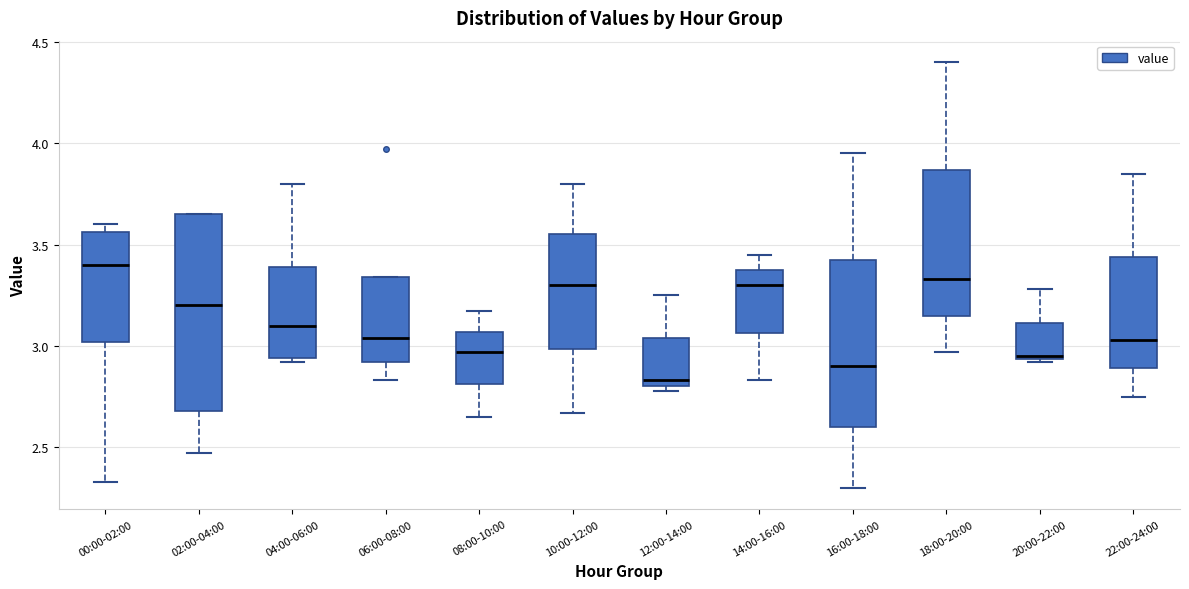

Reading left to right, transcribe this box plot: for each box, give where its median line is, the range the box spans, and where its two whiskers end, as read against the y-axis. The values are not printed on the chart, so give them approximately, as read against the axis.

00:00-02:00: median 3.40, box 3.00 to 3.55, whiskers 2.35 to 3.60
02:00-04:00: median 3.20, box 2.70 to 3.65, whiskers 2.45 to 3.65
04:00-06:00: median 3.10, box 2.95 to 3.40, whiskers 2.90 to 3.80
06:00-08:00: median 3.05, box 2.90 to 3.35, whiskers 2.85 to 3.35
08:00-10:00: median 2.95, box 2.80 to 3.05, whiskers 2.65 to 3.15
10:00-12:00: median 3.30, box 3.00 to 3.55, whiskers 2.65 to 3.80
12:00-14:00: median 2.85, box 2.80 to 3.05, whiskers 2.80 (just below the box's lower edge) to 3.25
14:00-16:00: median 3.30, box 3.05 to 3.40, whiskers 2.85 to 3.45
16:00-18:00: median 2.90, box 2.60 to 3.45, whiskers 2.30 to 3.95
18:00-20:00: median 3.35, box 3.15 to 3.85, whiskers 2.95 to 4.40
20:00-22:00: median 2.95 (just above the box's lower edge), box 2.95 to 3.10, whiskers 2.90 to 3.30
22:00-24:00: median 3.05, box 2.90 to 3.45, whiskers 2.75 to 3.85